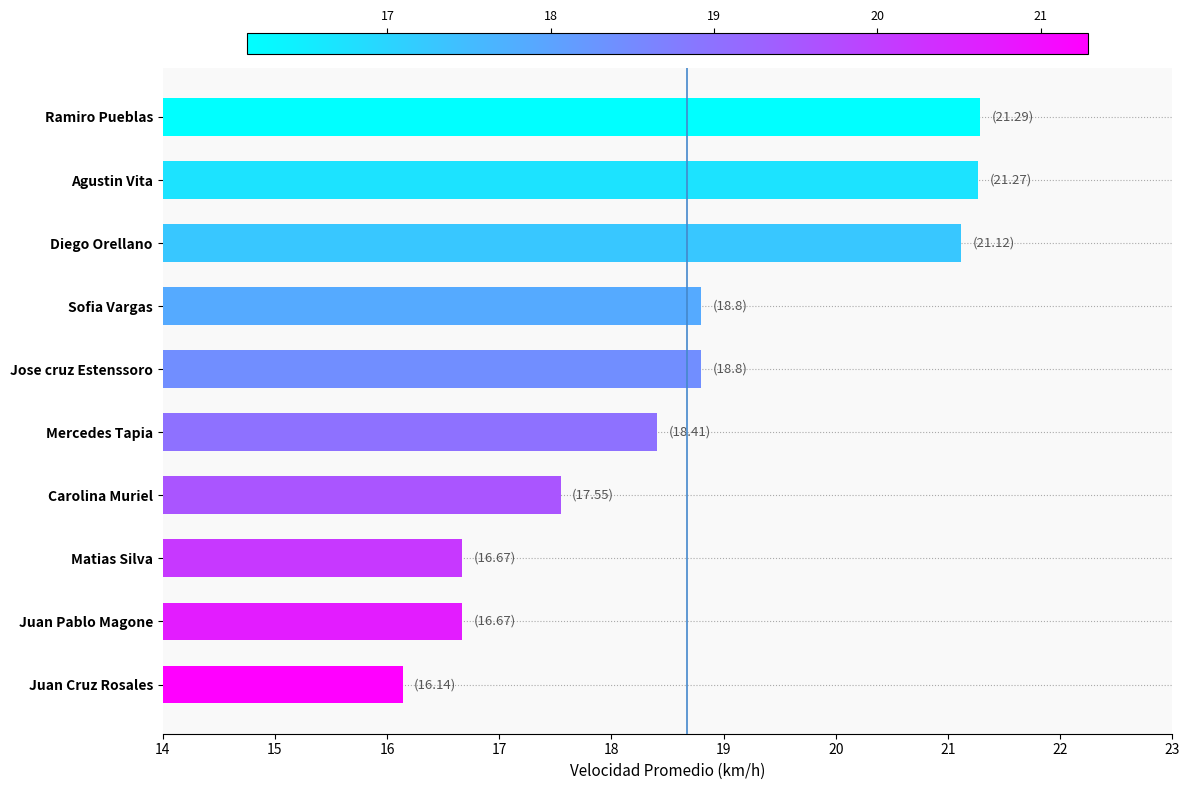

Between Mercedes Tapia and Juan Cruz Rosales, which is larger?

Mercedes Tapia